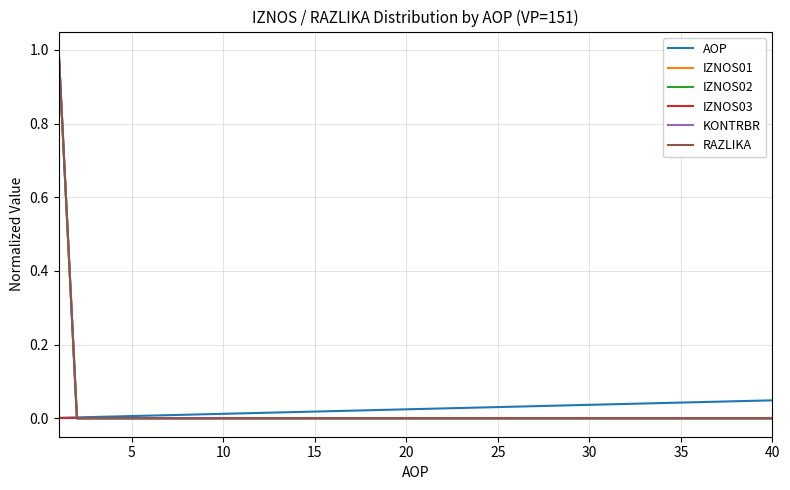

Does the chart have visible grid lines?

Yes